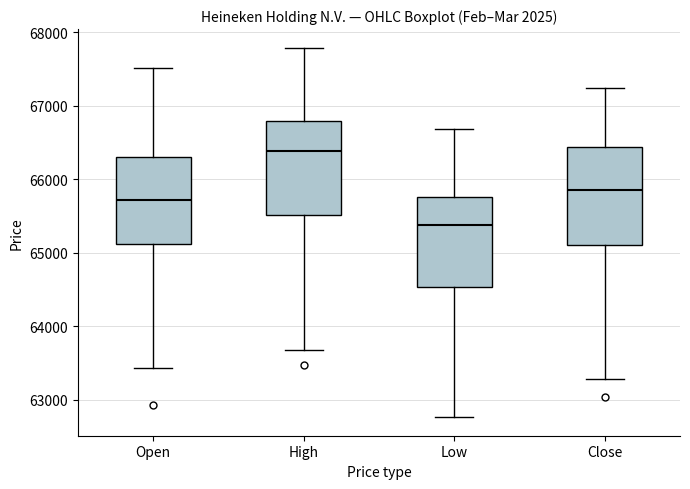

Reading left to right, transcribe this box plot: for each box, give where its median line is, the range the box spans, and where its two whiskers end, as read against the y-axis. The values are not printed on the chart, so give them approximately, as read against the axis.

Open: median 65700, box 65100 to 66300, whiskers 63400 to 67500
High: median 66400, box 65500 to 66800, whiskers 63700 to 67800
Low: median 65400, box 64500 to 65800, whiskers 62800 to 66700
Close: median 65900, box 65100 to 66400, whiskers 63300 to 67200